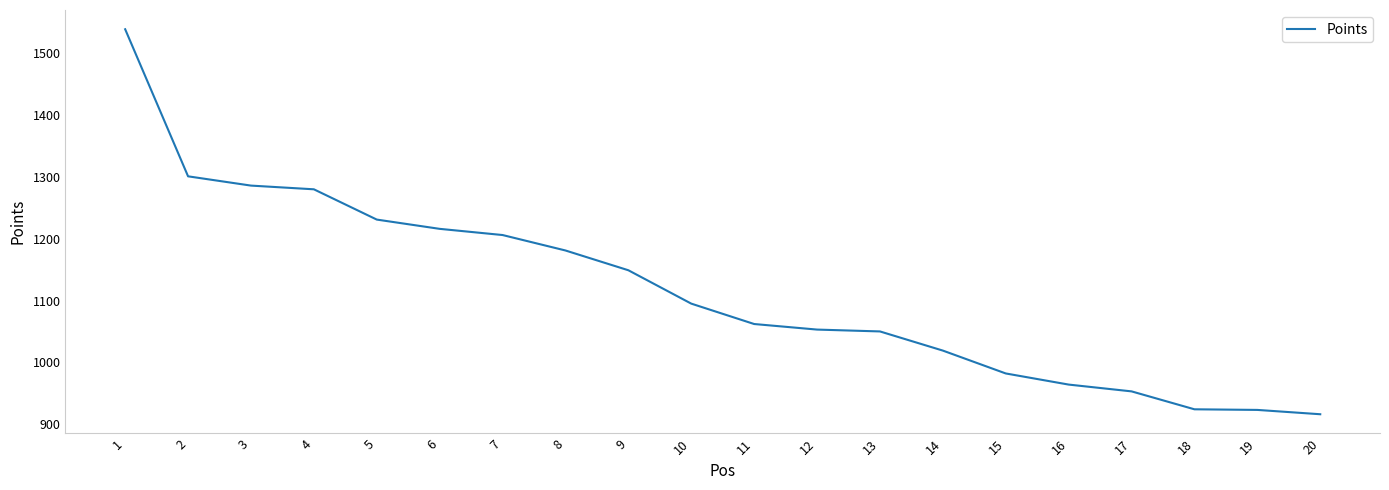

The value at 16 is 627. True or false?

False